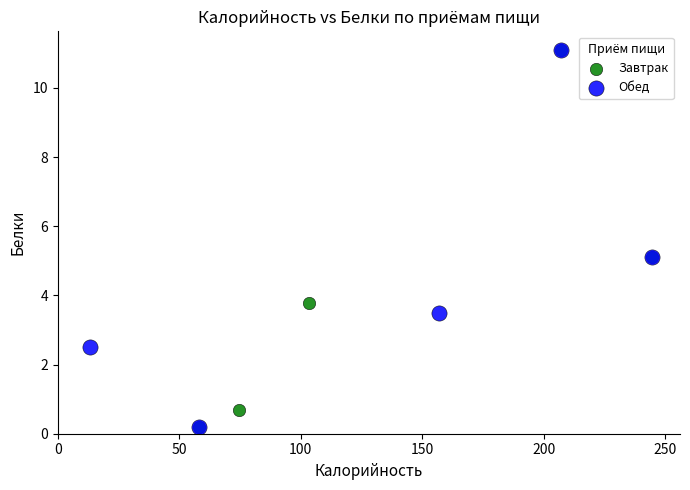

What are all the series names shown in the legend?

Завтрак, Обед